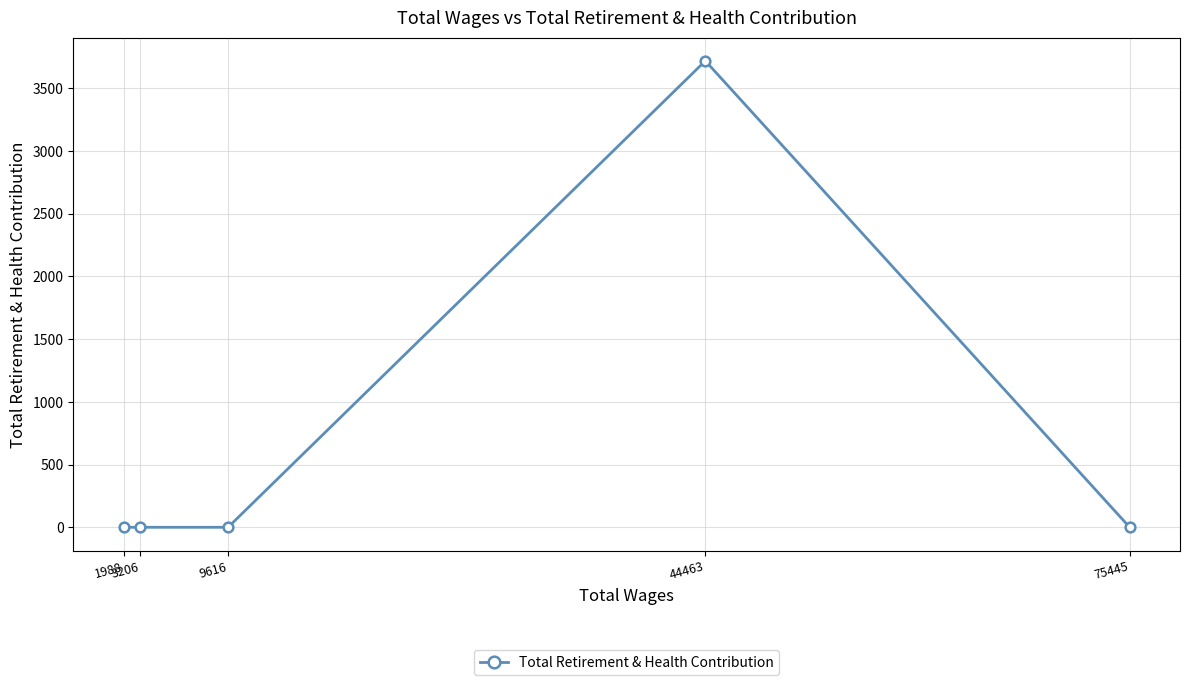

Is this an area chart (filled region under the line)?

No